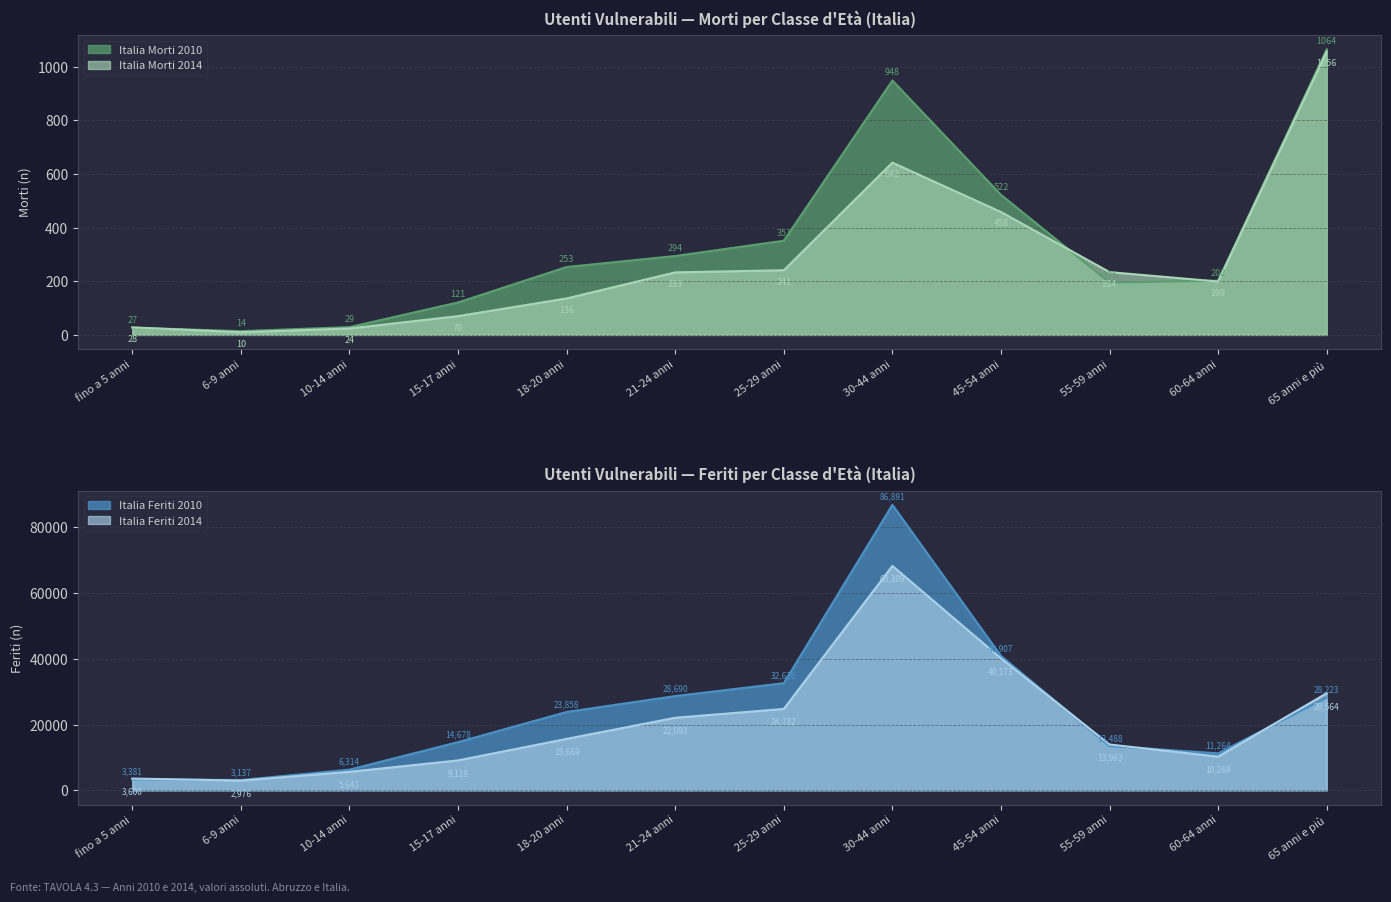

What is the label of the 1st point from the left?

fino a 5 anni